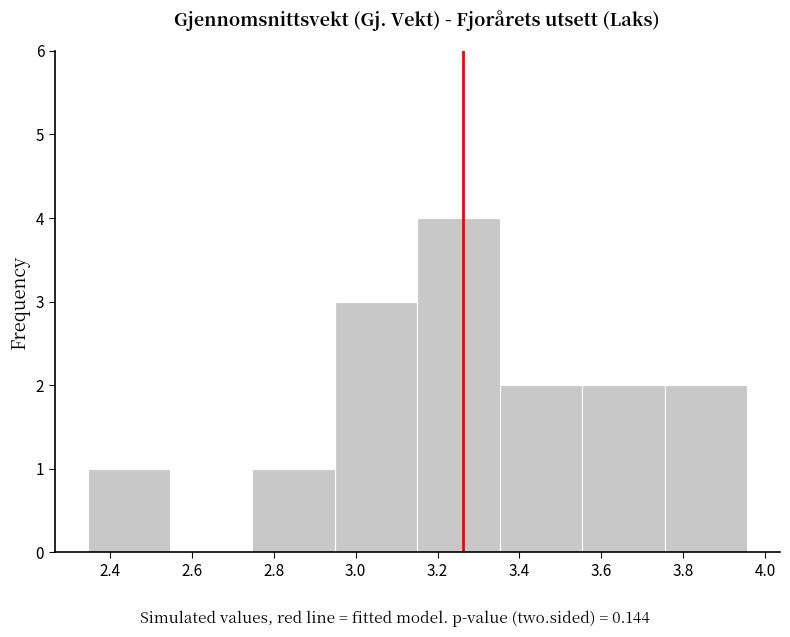

Reading left to right, list every bar in this chart as the range it spans on the x-axis followed by its height. Neither the bar edges nor the heights are printed on the chart, so give them approximately, as read against the axes.

2.34 to 2.54: 1
2.54 to 2.74: 0
2.74 to 2.94: 1
2.94 to 3.16: 3
3.16 to 3.36: 4
3.36 to 3.56: 2
3.56 to 3.76: 2
3.76 to 3.96: 2